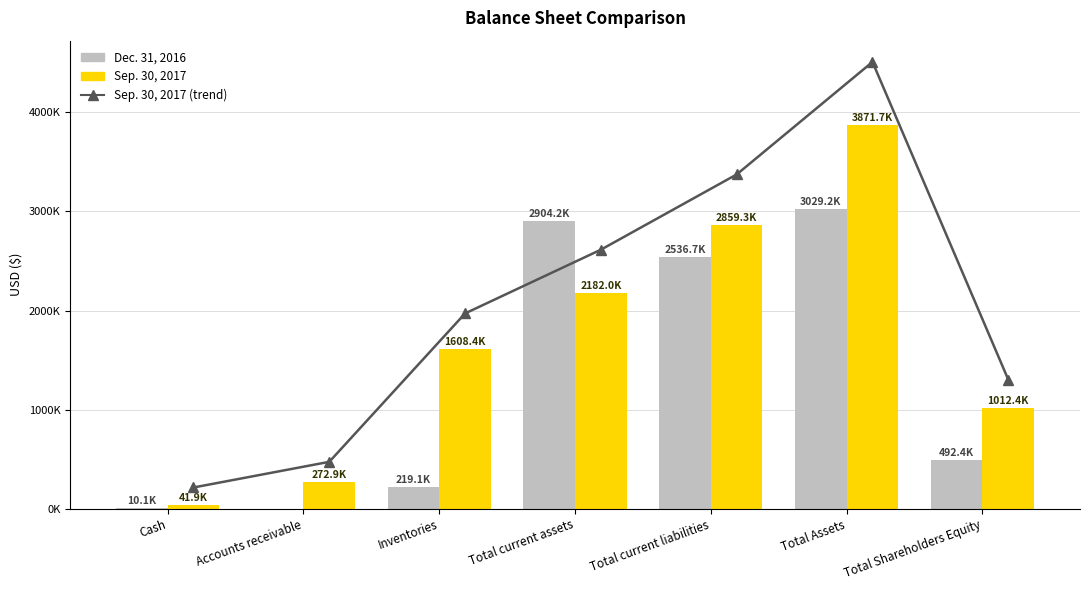

At how many categories does at least one series exceed 356146?

5